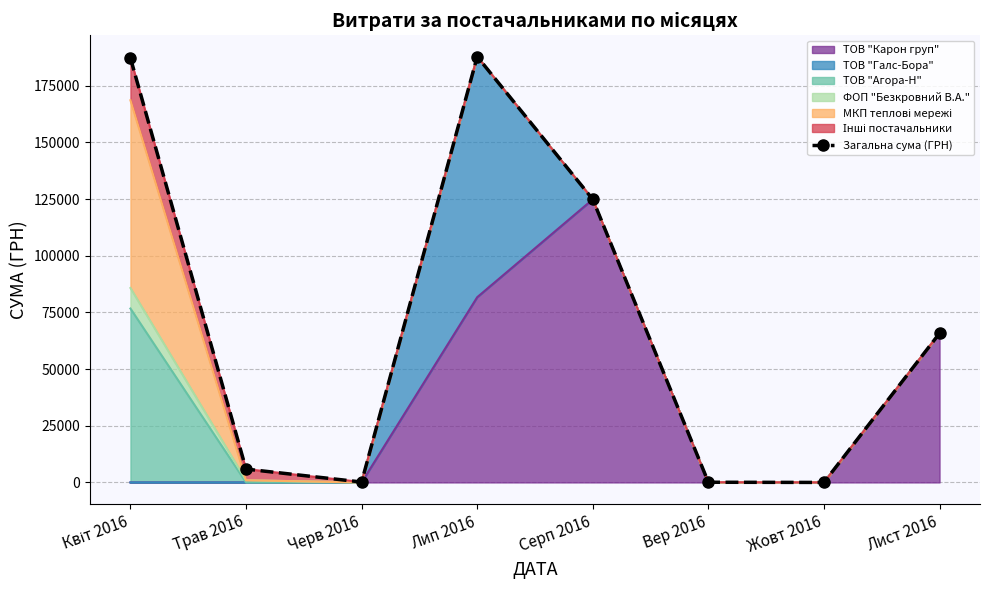

What is the difference between the values at Серп 2016 and Жовт 2016?

124904.8